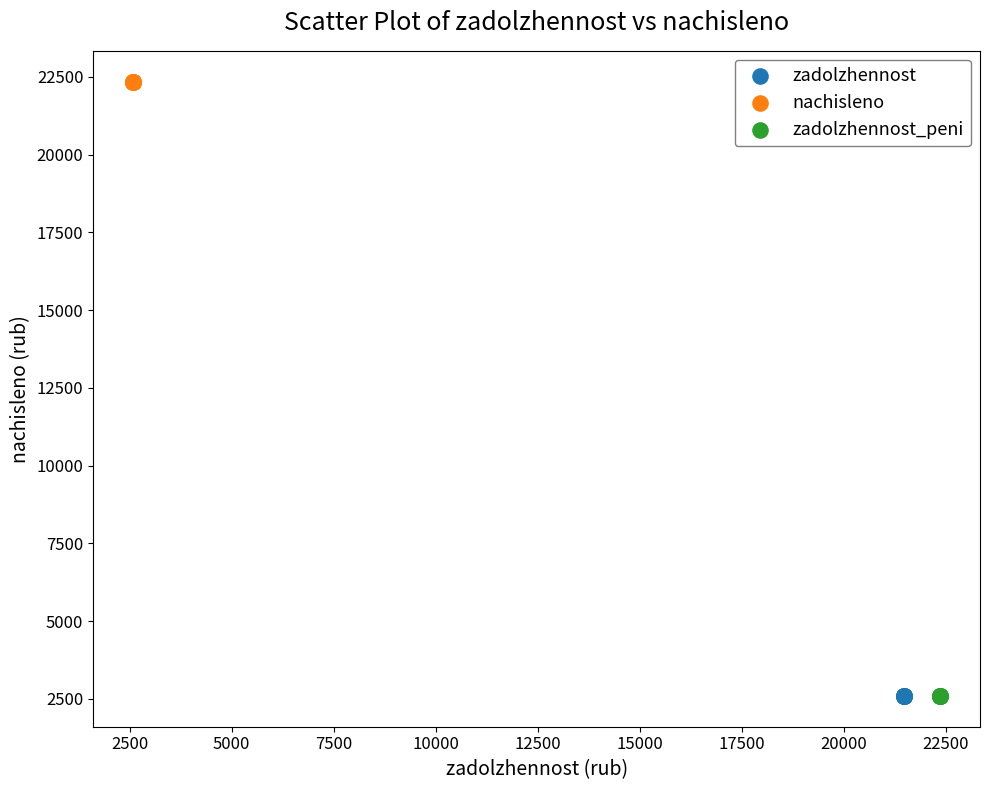

Which series reaches the maximum Y coordinate?

nachisleno